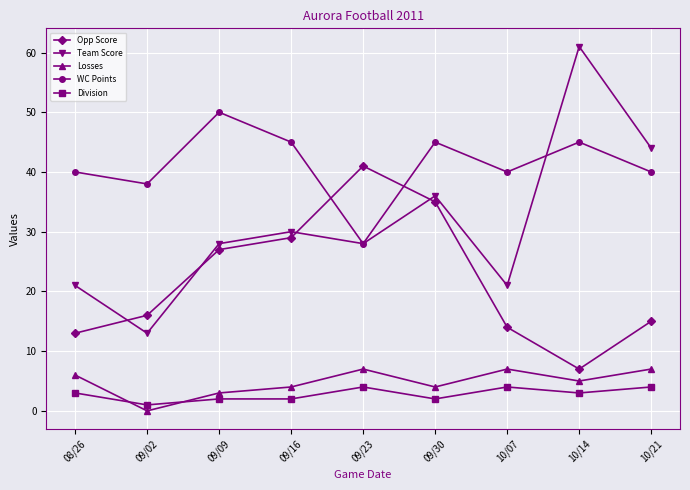

True or false: Team Score has a value of 29 at 08/26.

False